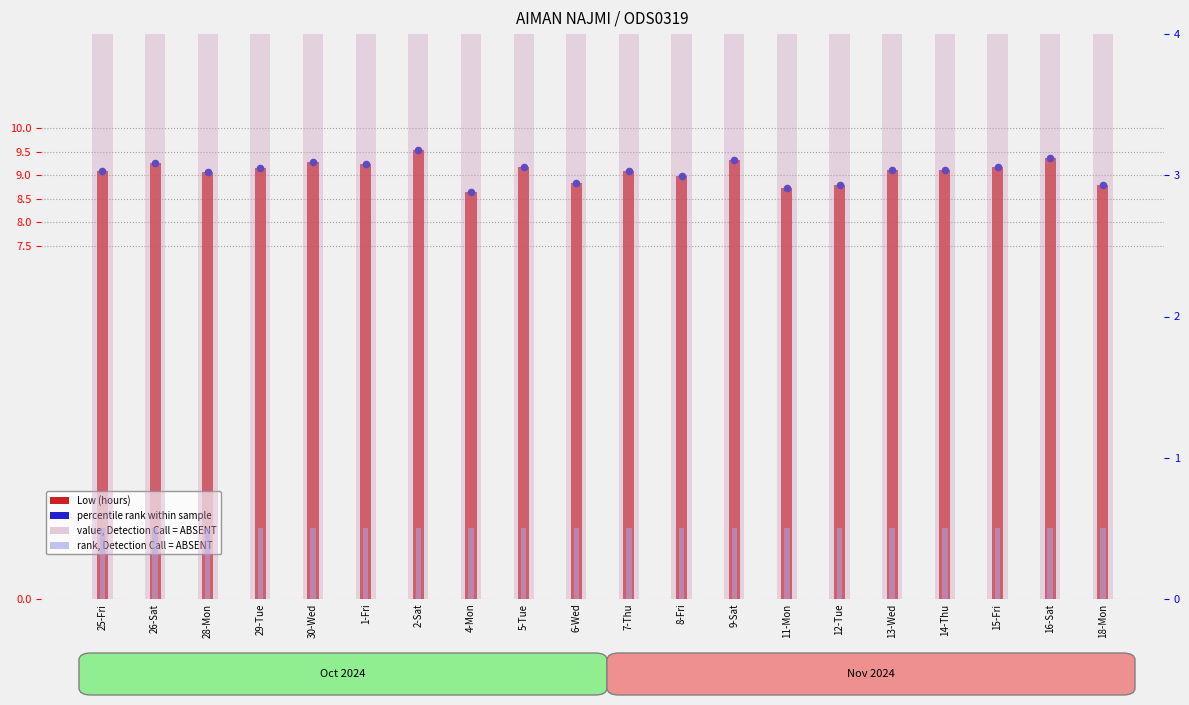

What are all the series names shown in the legend?

Low (hours), percentile rank within sample, value, Detection Call = ABSENT, rank, Detection Call = ABSENT